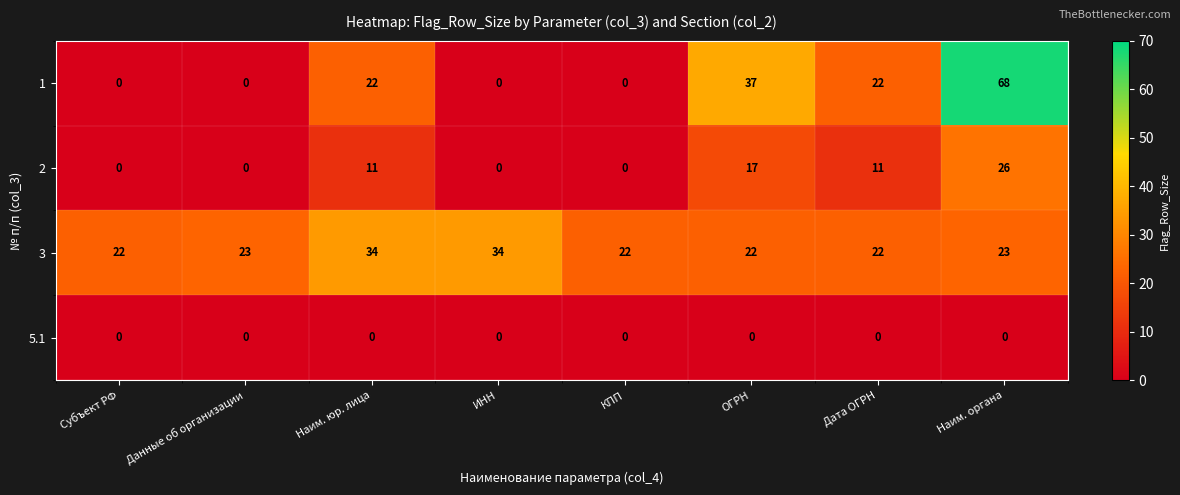

What is the difference between the highest and lowest values at Наим. органа?

68